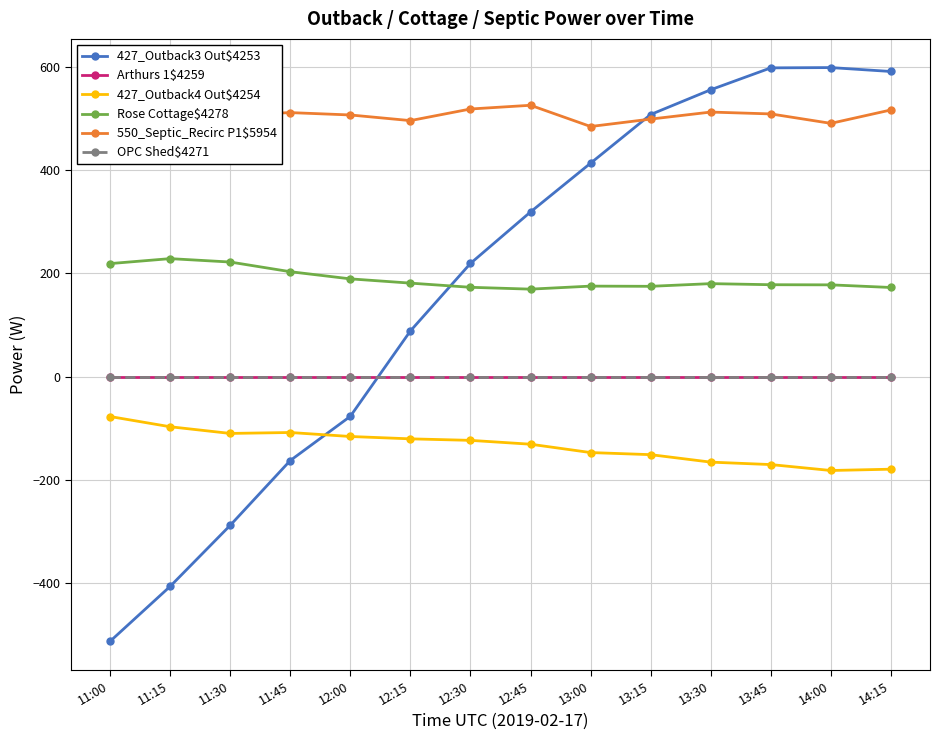

The value of 427_Outback4 Out$4254 at 13:00 is -212.0. True or false?

False